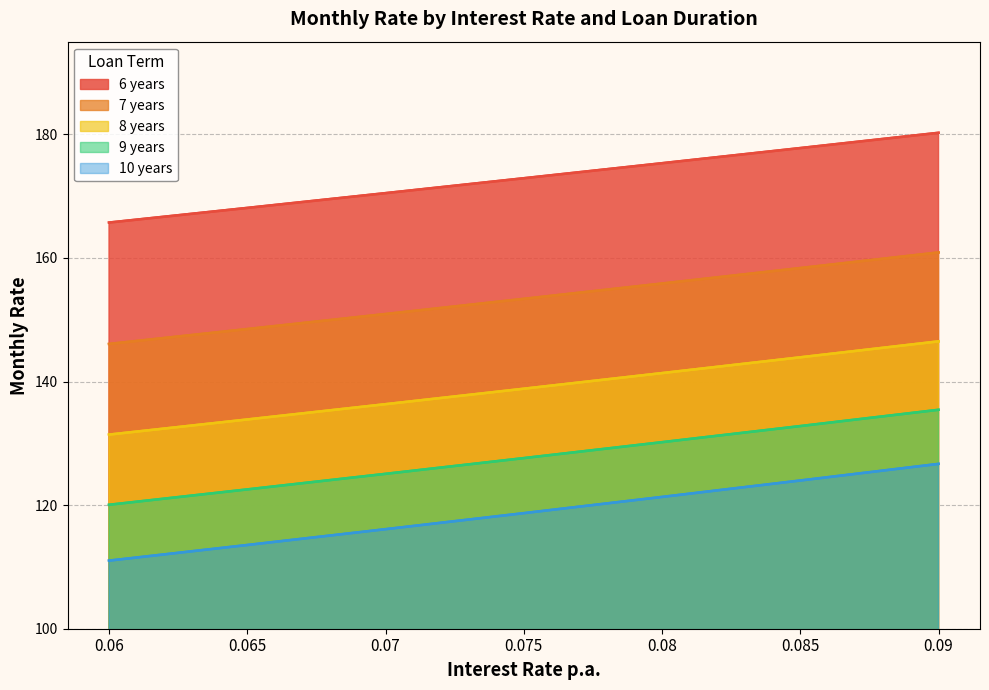

Does the chart display data point markers on the line(s)?

No